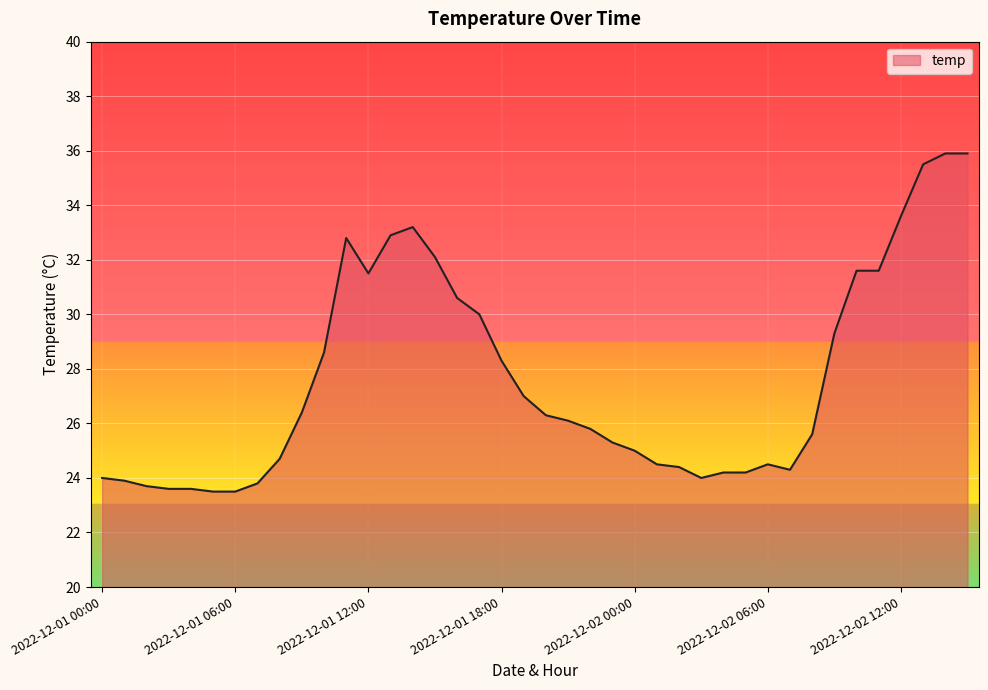

What is the greatest value displayed?

35.9